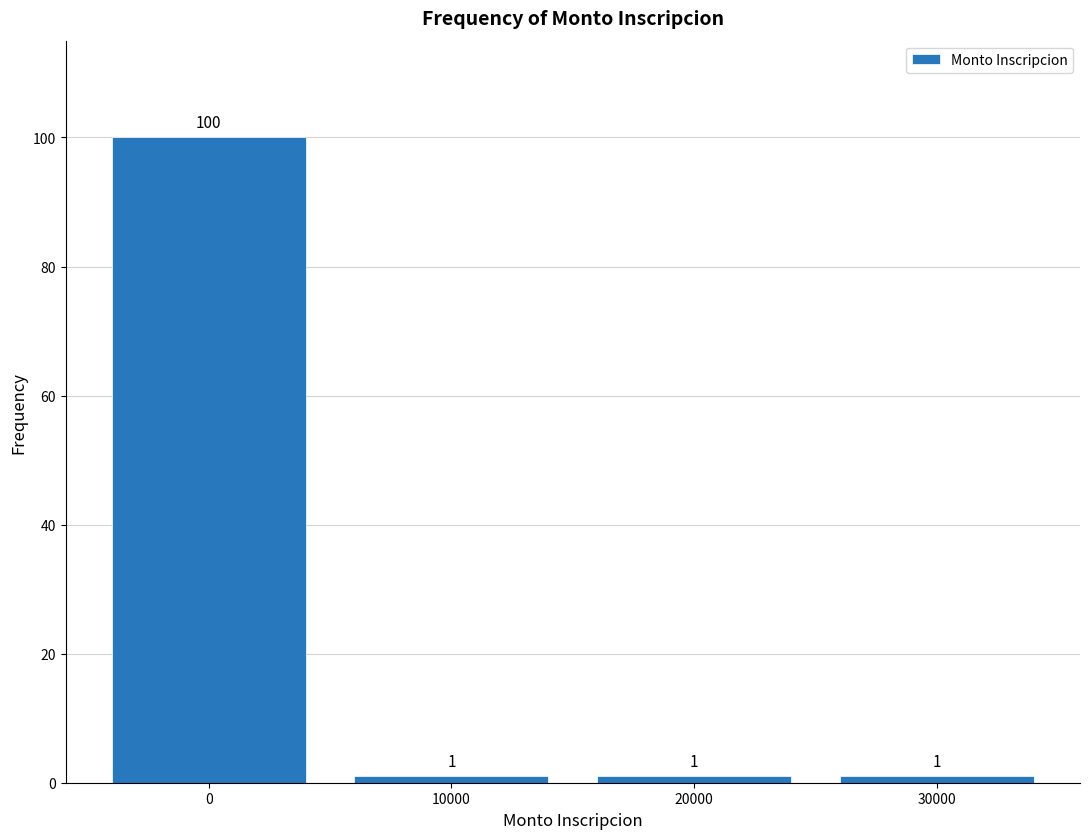

What is the height of the bar covering 25000 to 35000 on the x-axis?

1